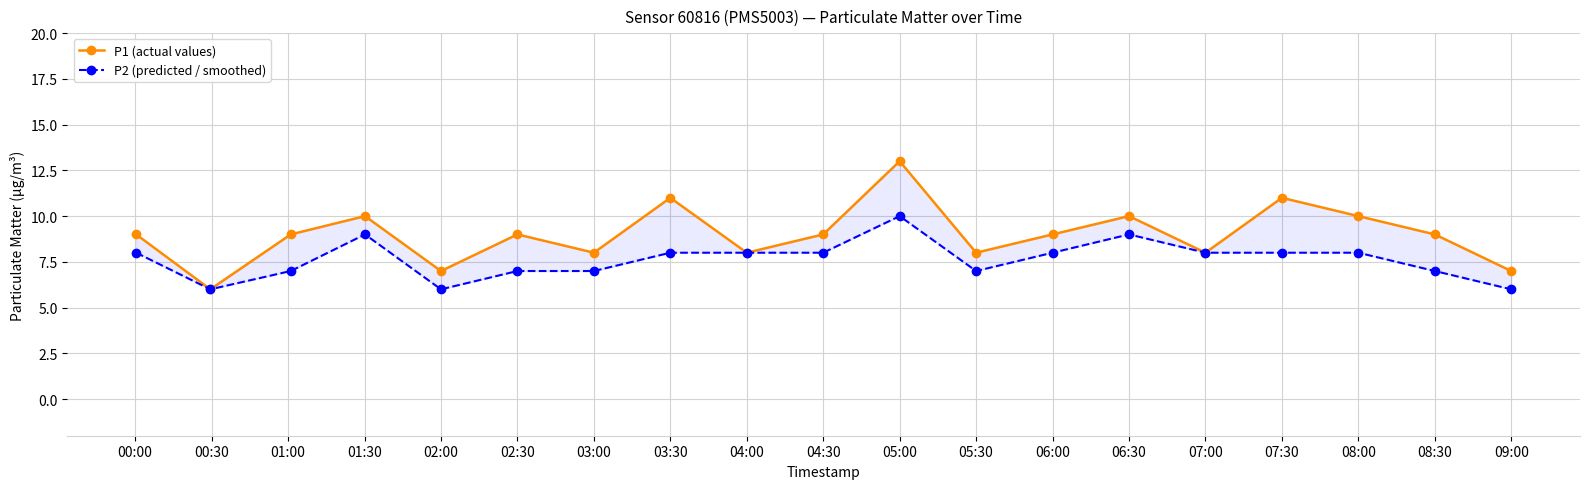

Reading right to left, list all the values displayed in this chart.

P1 (actual values): 7	9	10	11	8	10	9	8	13	9	8	11	8	9	7	10	9	6	9
P2 (predicted / smoothed): 6	7	8	8	8	9	8	7	10	8	8	8	7	7	6	9	7	6	8